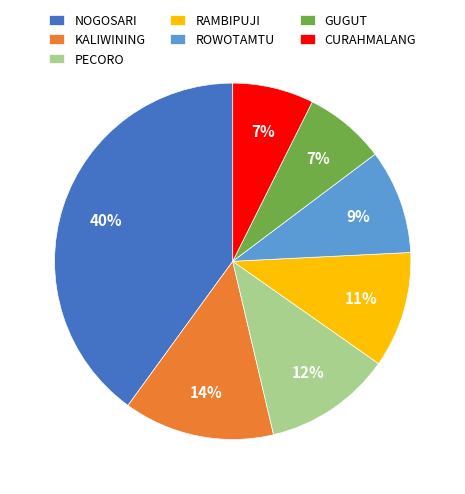

To the nearest percent, what portion does PECORO represent?

12%